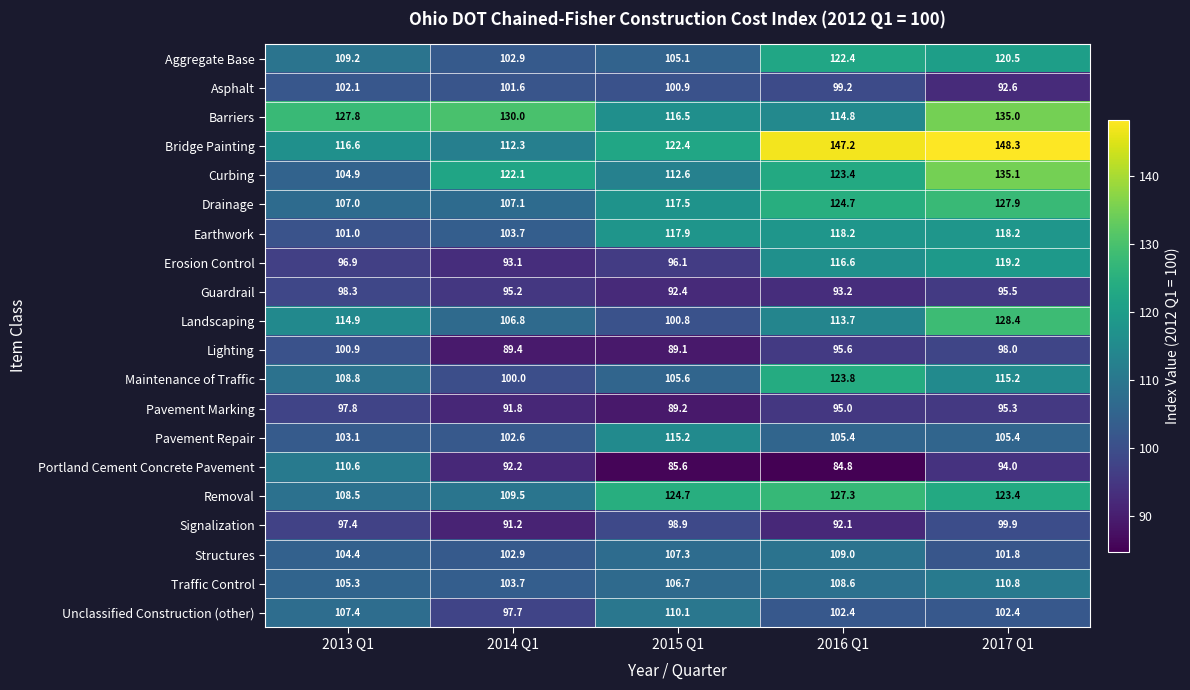

Which category has the highest value in the Traffic Control series?

2017 Q1